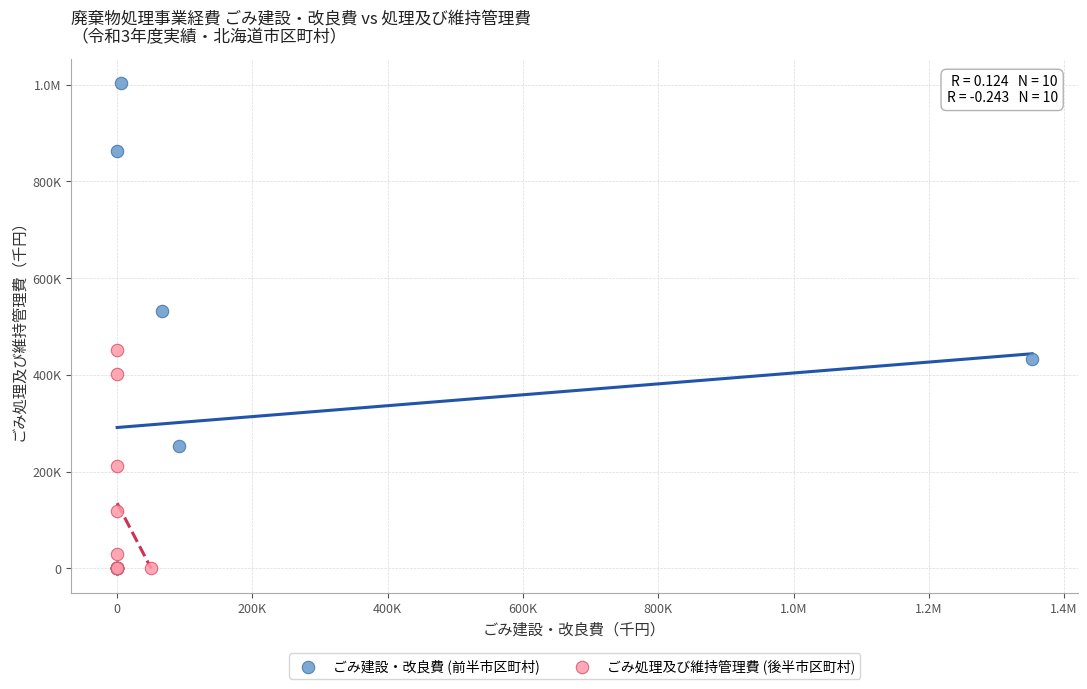

What are all the series names shown in the legend?

ごみ建設・改良費 (前半市区町村), ごみ処理及び維持管理費 (後半市区町村)